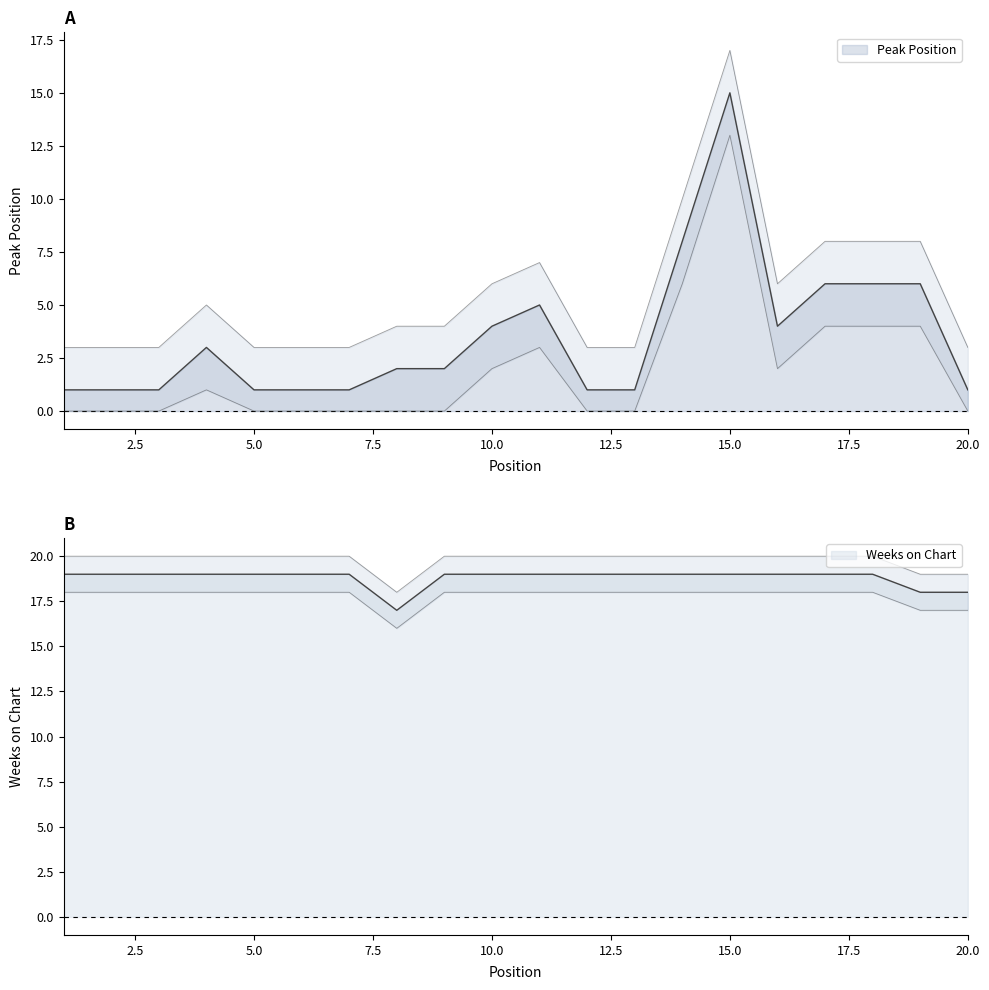

What is the value of the Peak Position point at the 18th from the left?

6